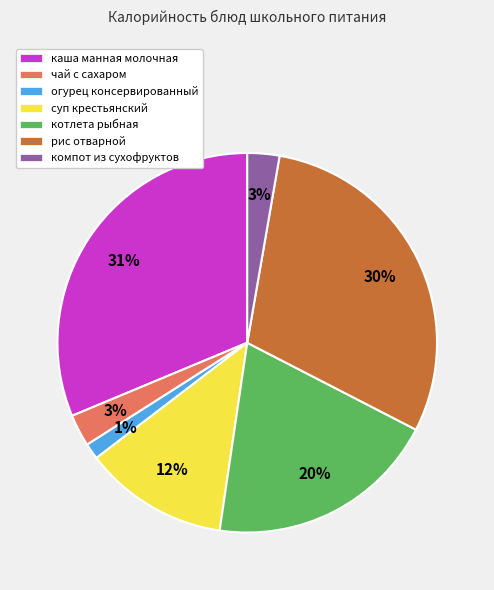

Does чай с сахаром represent more than half of the total?

No